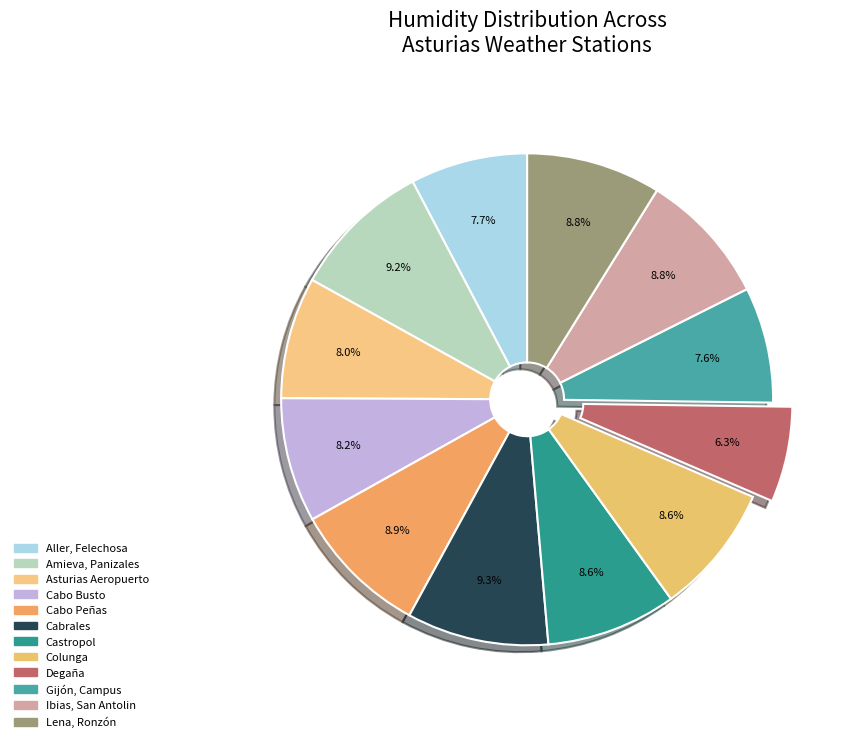

Count the number of slices in the pie.

12